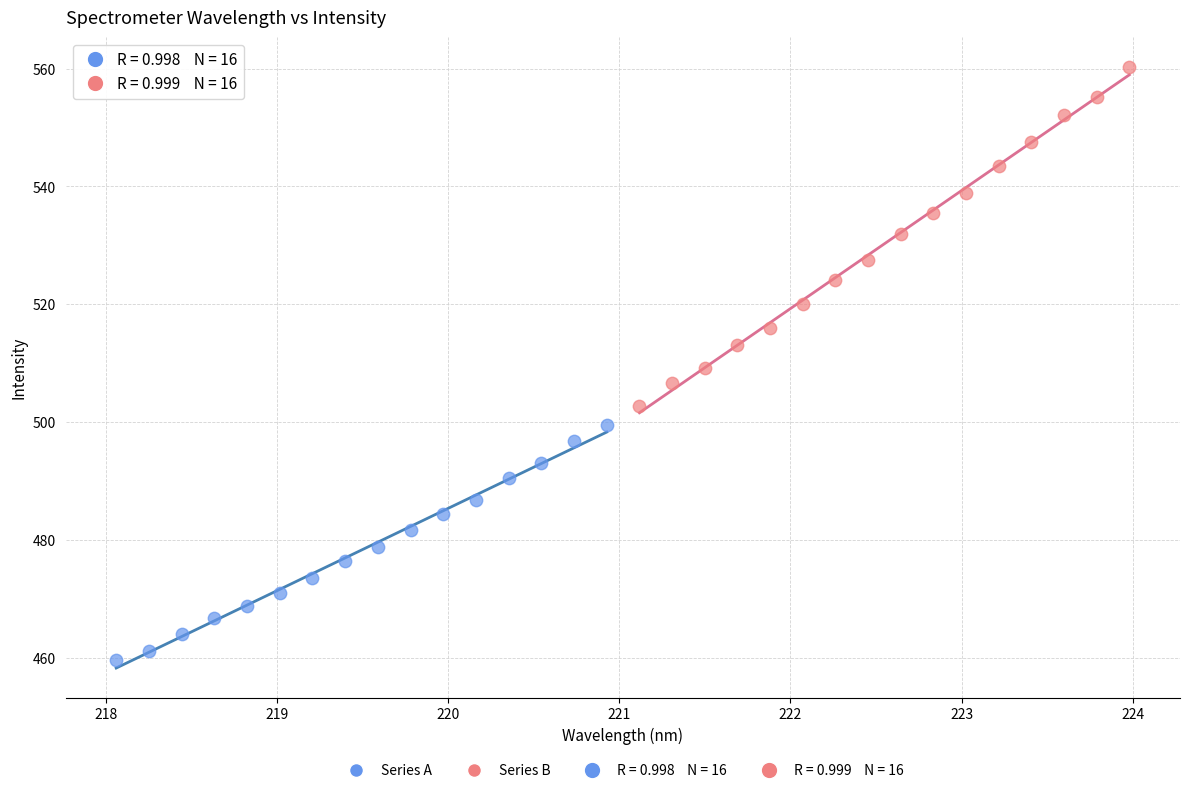

Which series contains the highest Y value?

Series B